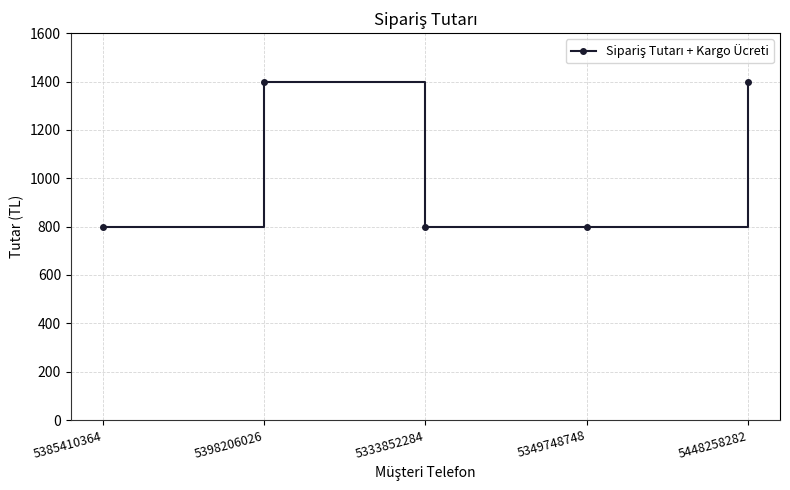

Reading left to right, list all the values displayed in this chart.

799	1399	799	799	1399